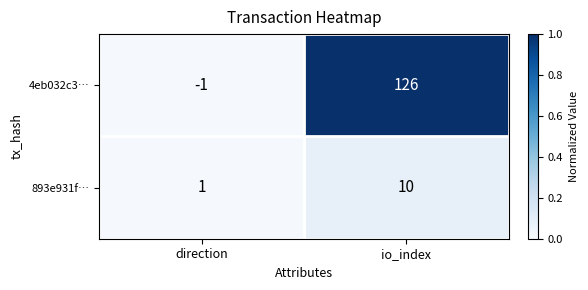

The 893e931f… series shows 10 at io_index. True or false?

True